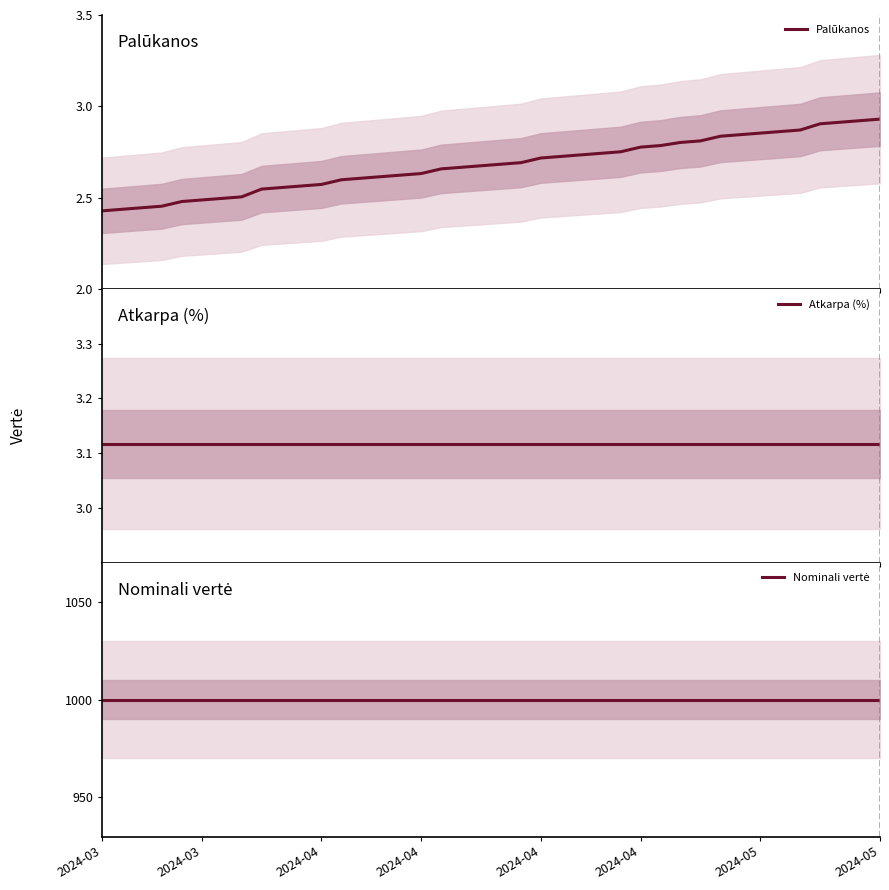

The value of Palūkanos at 2024-04 is 2.5. True or false?

True